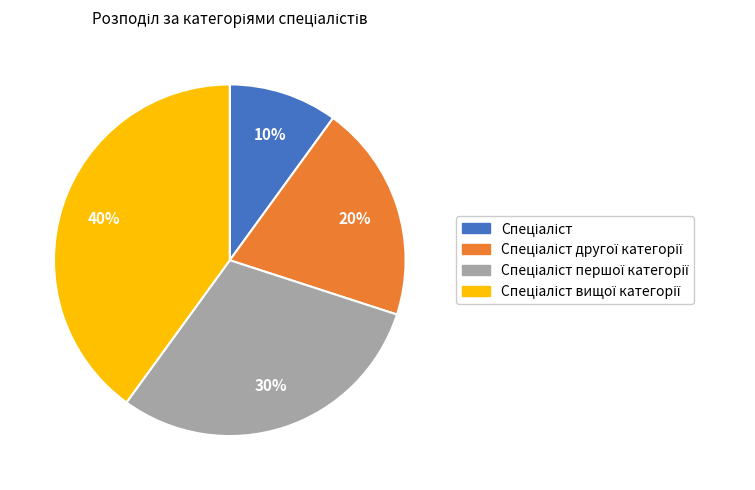

To the nearest percent, what is the average slice percentage?

25%